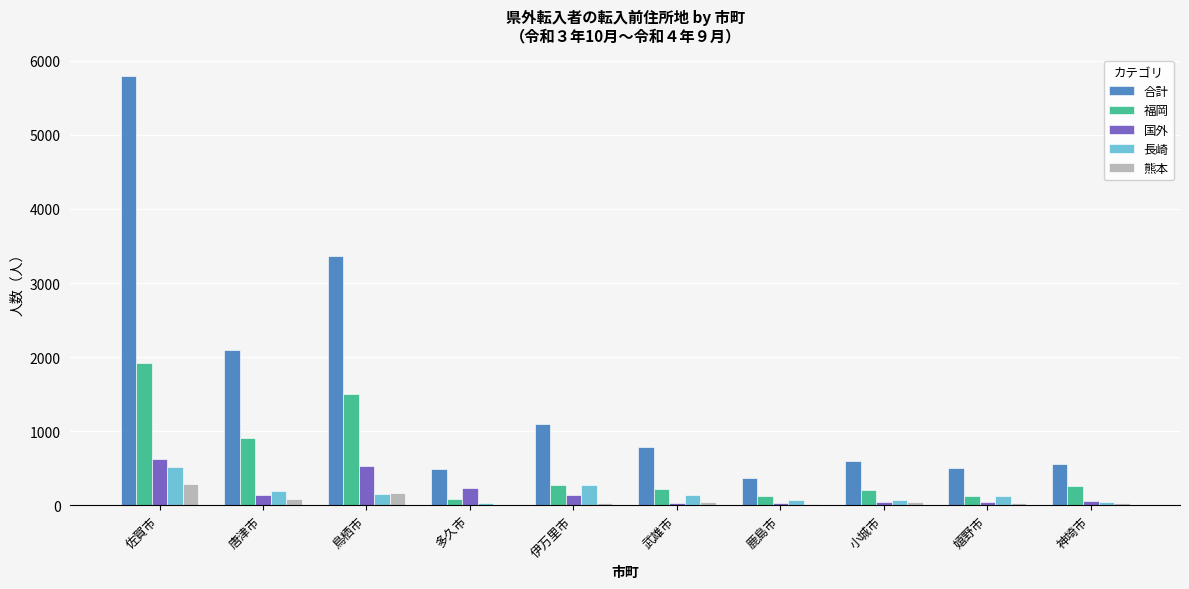

What is the highest value of the 長崎 series?

519